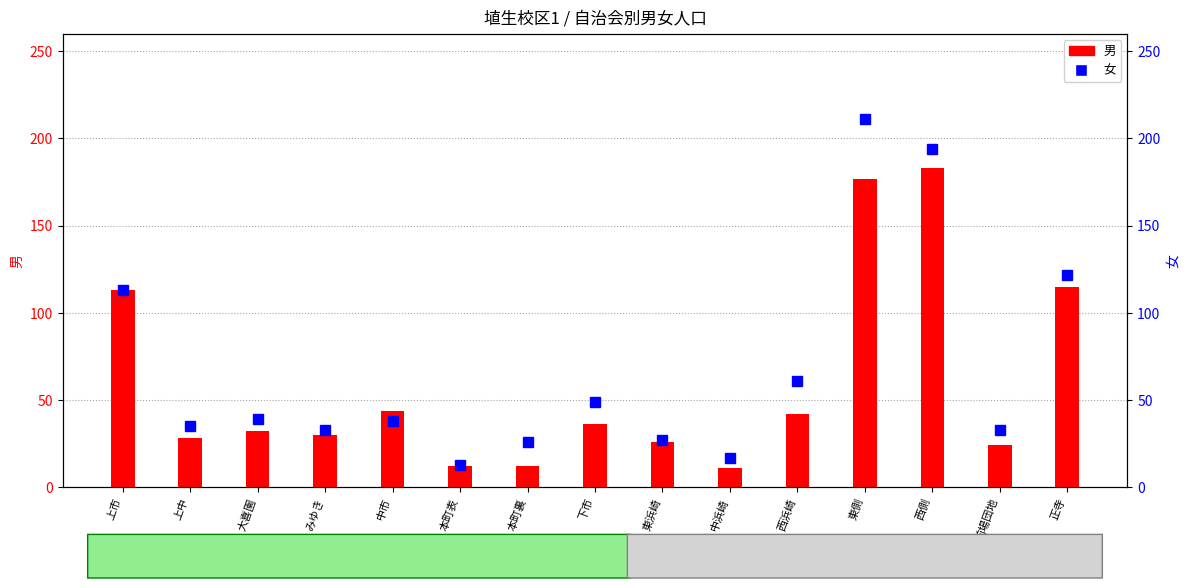

At 上市, list the series in order from largest to smallest.

男, 女